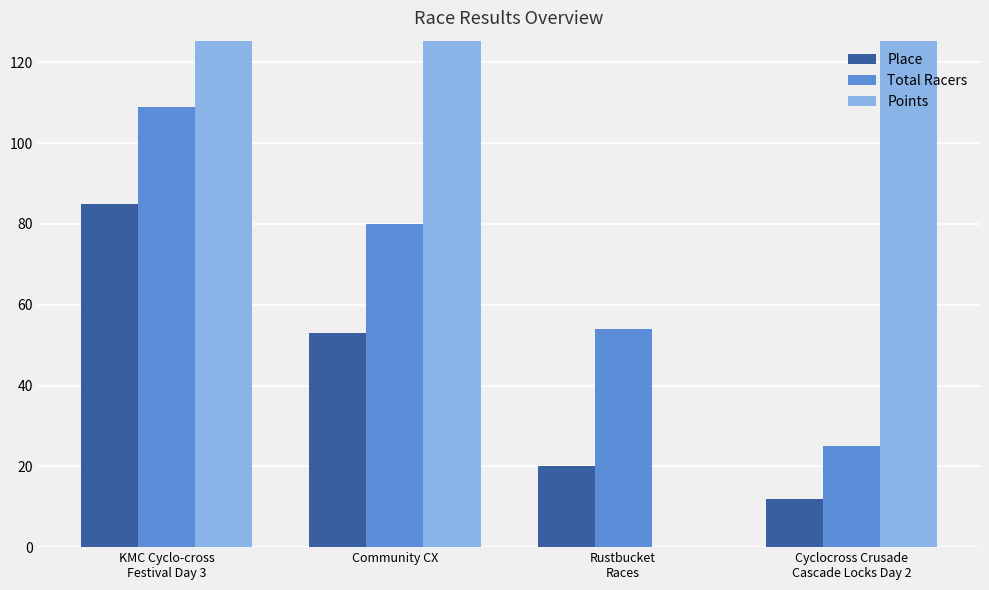

Between Rustbucket
Races and Cyclocross Crusade
Cascade Locks Day 2, which series saw the biggest shift?

Points